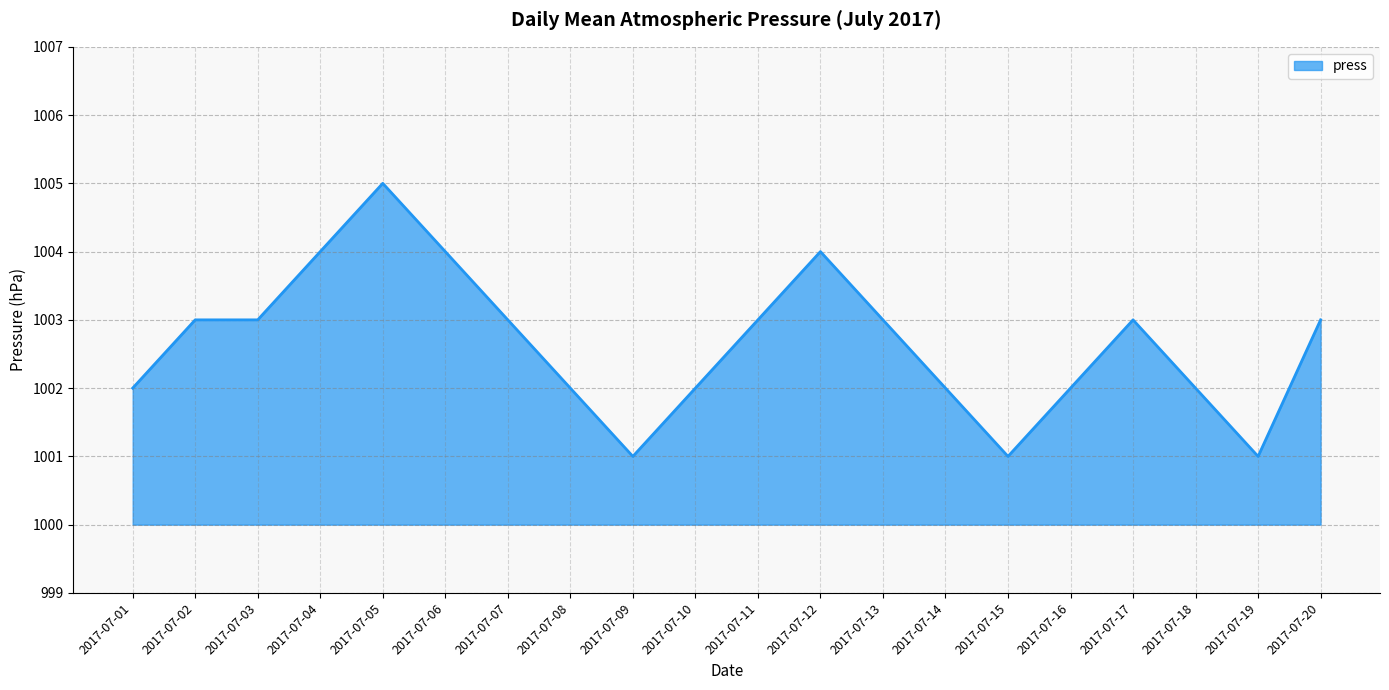

How many values are between 1002 and 1003?

13